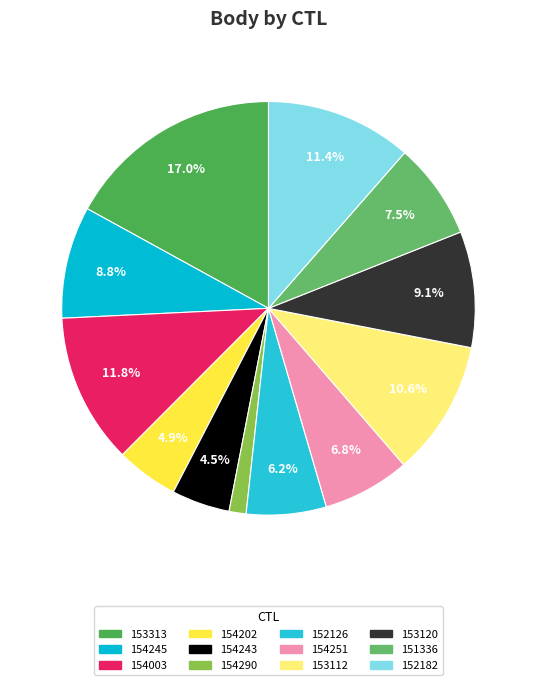

Approximately how many times larger is the value at 154243 compared to 154003?

0.4